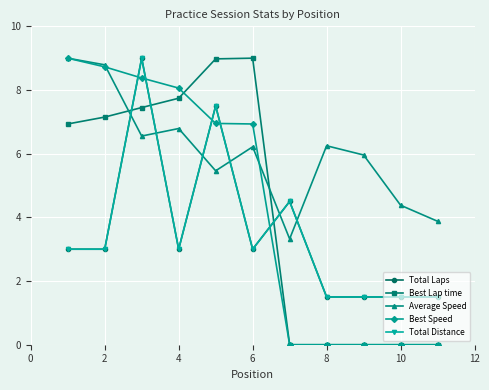

Is this an area chart (filled region under the line)?

No